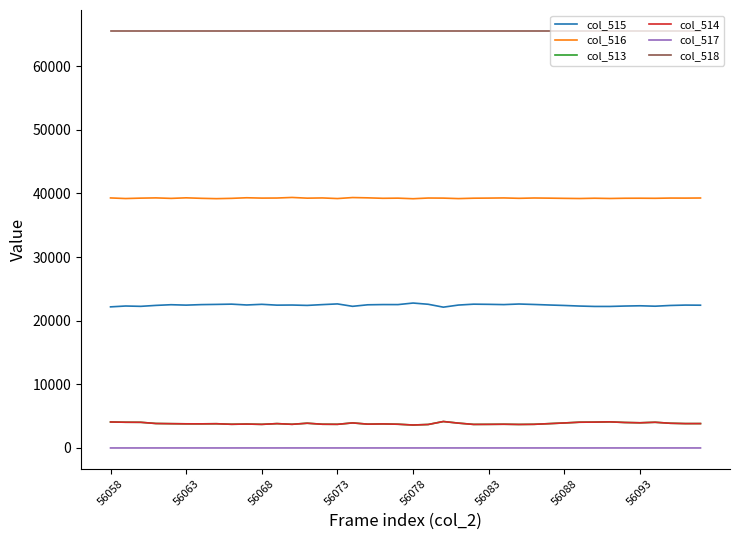

True or false: col_517 and col_518 intersect in this chart.

False